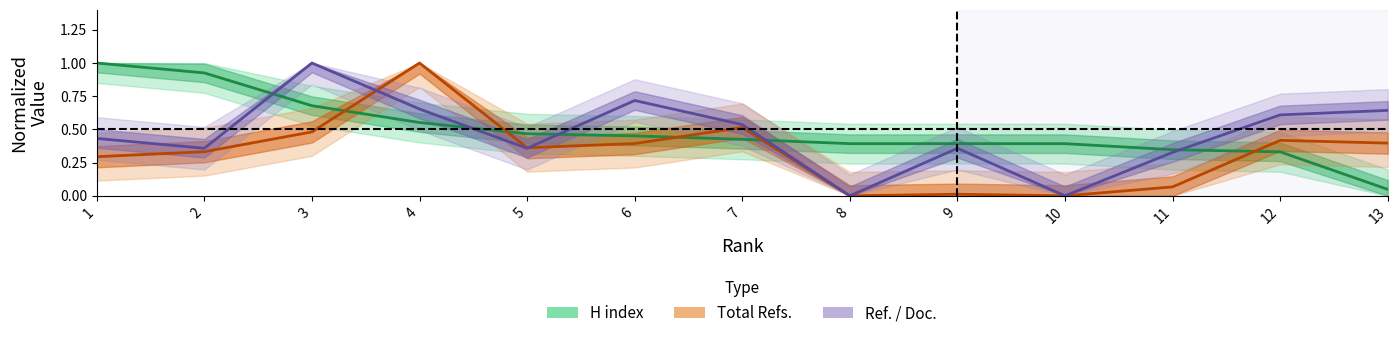

At which category is the sum across all series the highest?

4